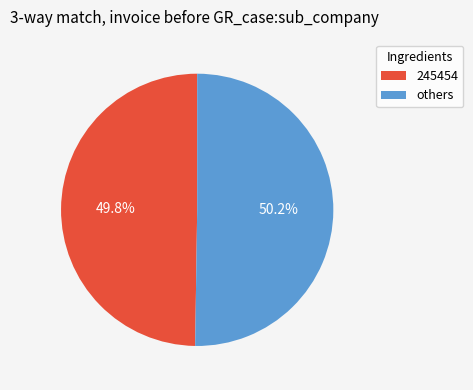

True or false: 245454 accounts for 50% of the total.

True